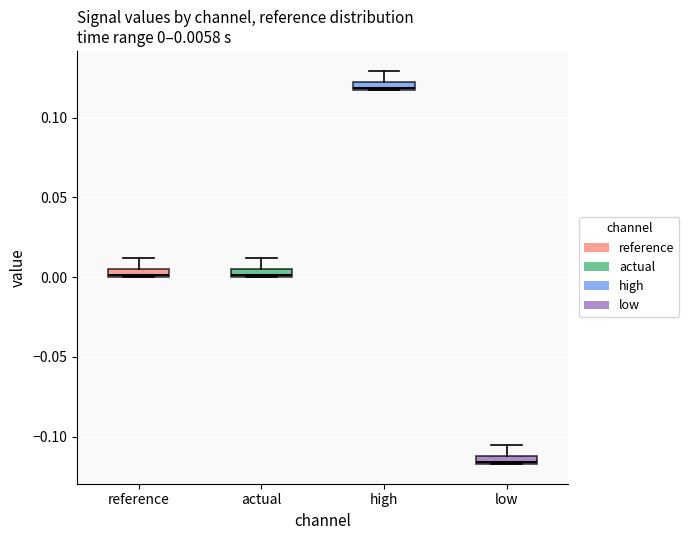

Which box has the highest median line?

high